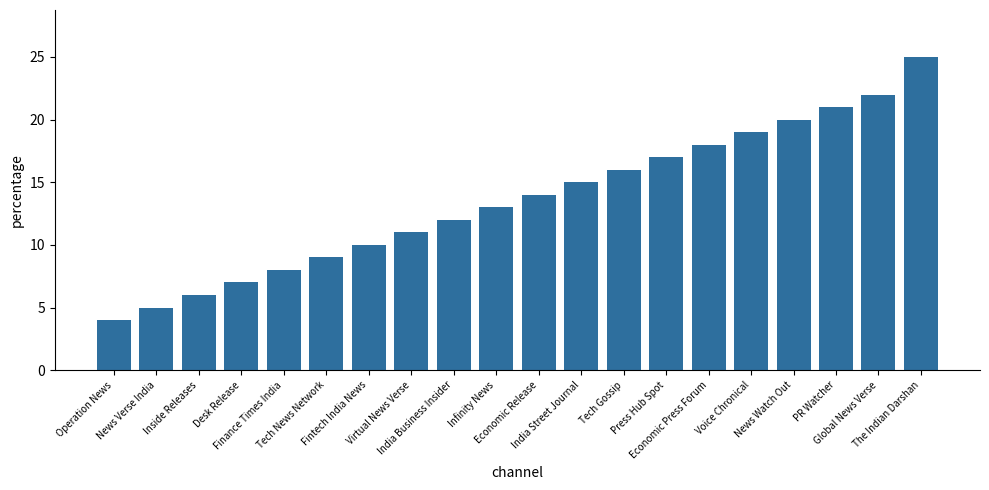

What is the sum of the values at Infinity News and Economic Press Forum?

31